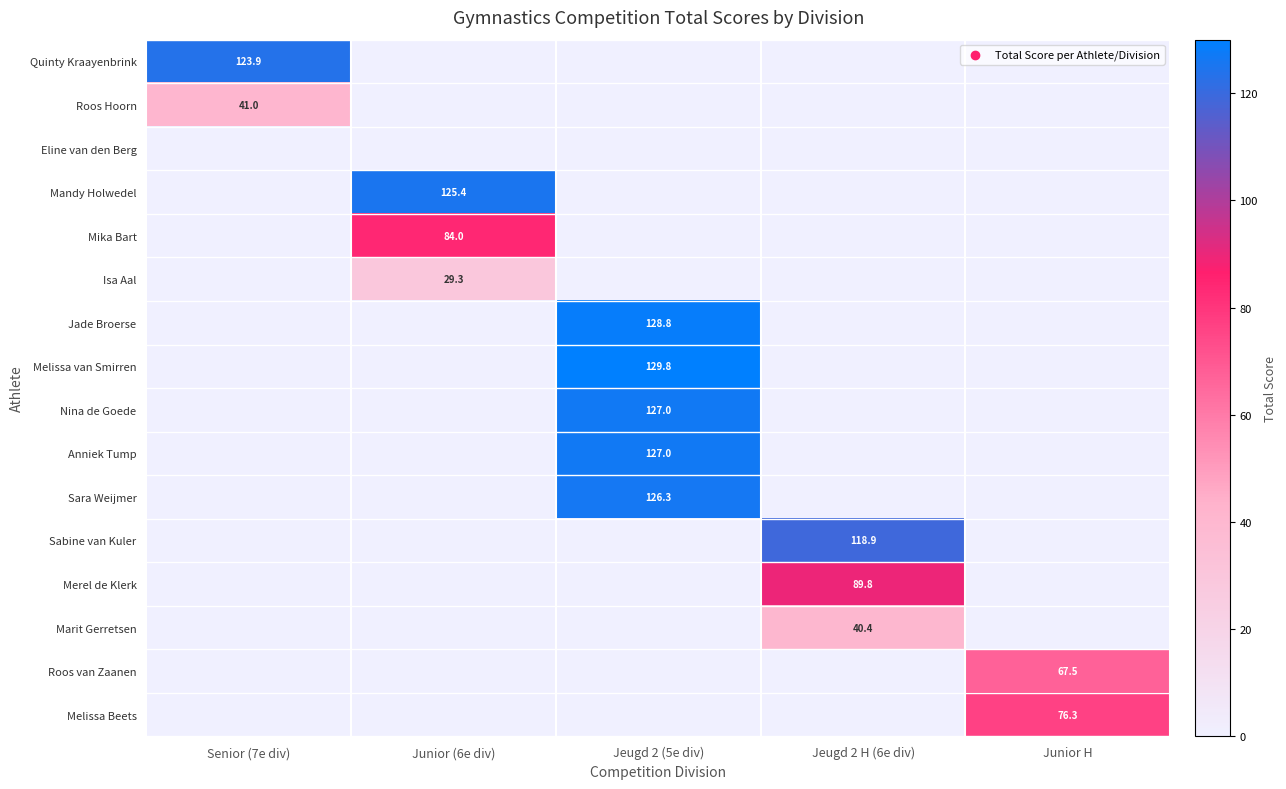

True or false: Melissa van Smirren has a value of 187.2 at Jeugd 2 (5e div).

False